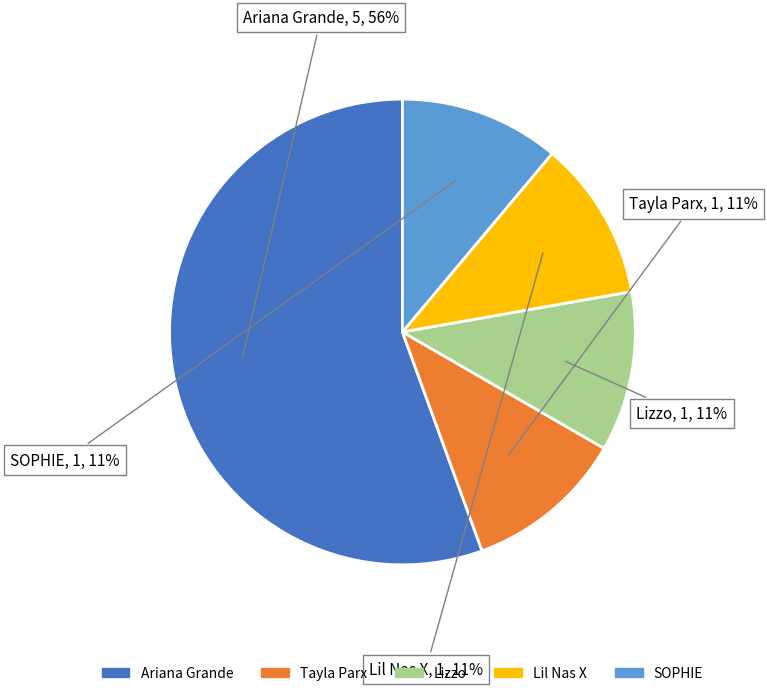

Is it true that Lil Nas X is 11% of the pie?

True